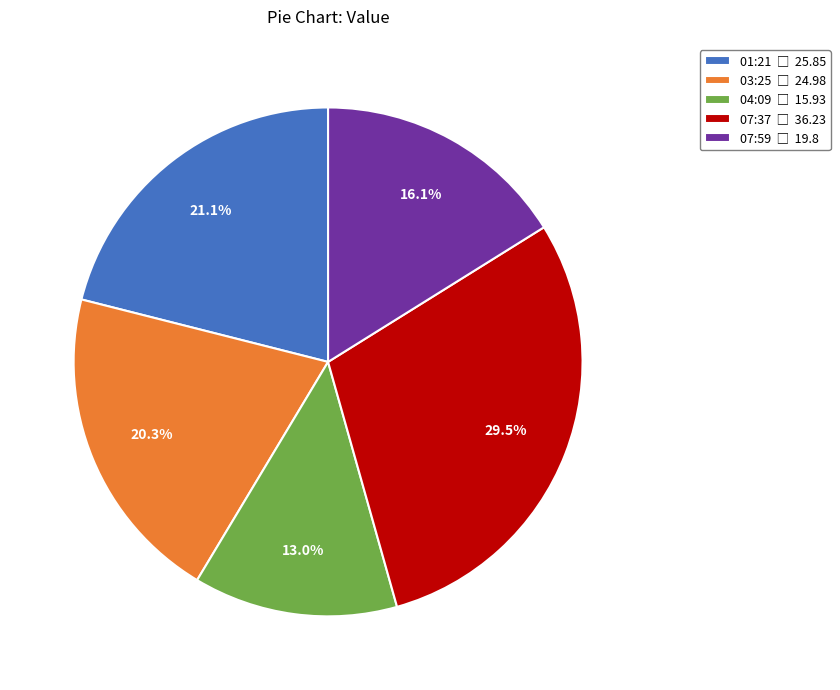

Does any single category account for the majority?

No